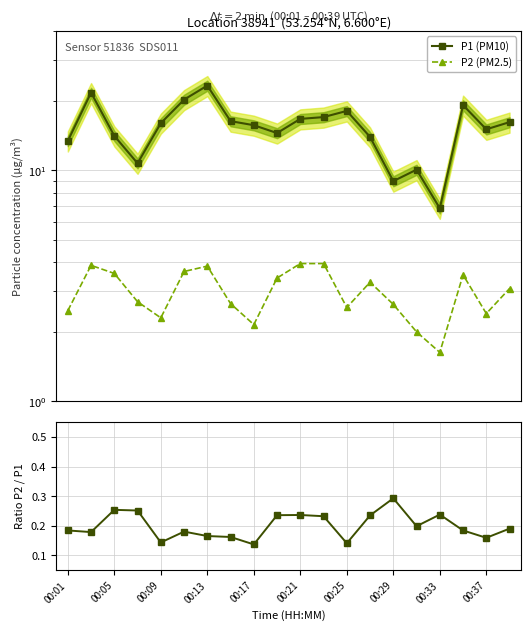

The value of P2 (PM2.5) at 00:13 is 5.5. True or false?

False